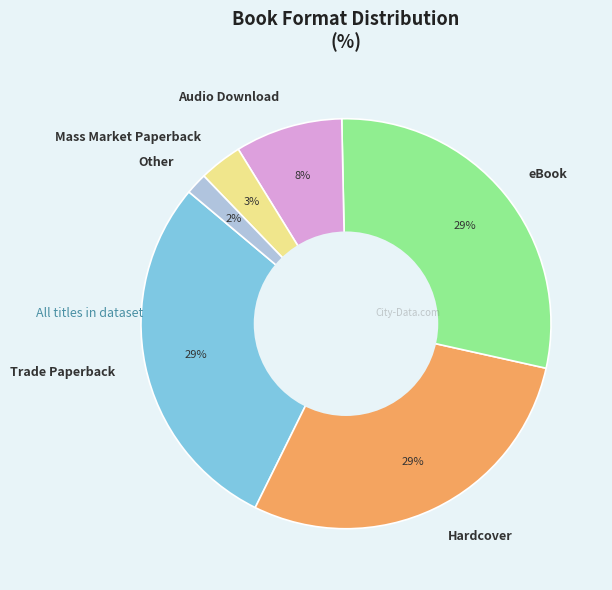

Does Hardcover represent more than half of the total?

No